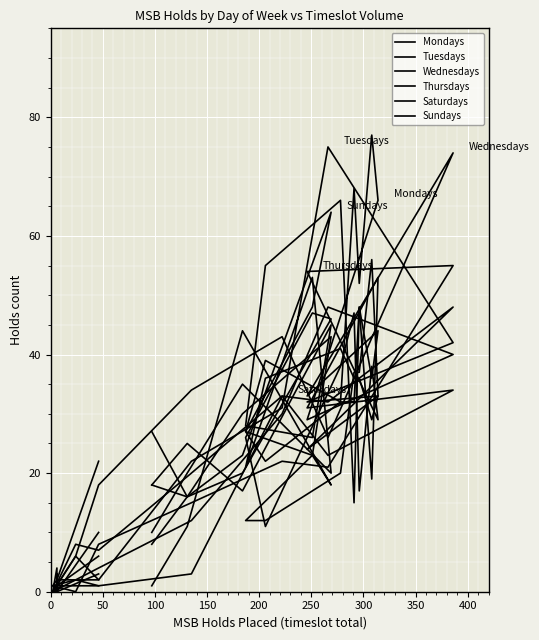

After their last crossing, which series has the higher values: Saturdays or Wednesdays?

Wednesdays